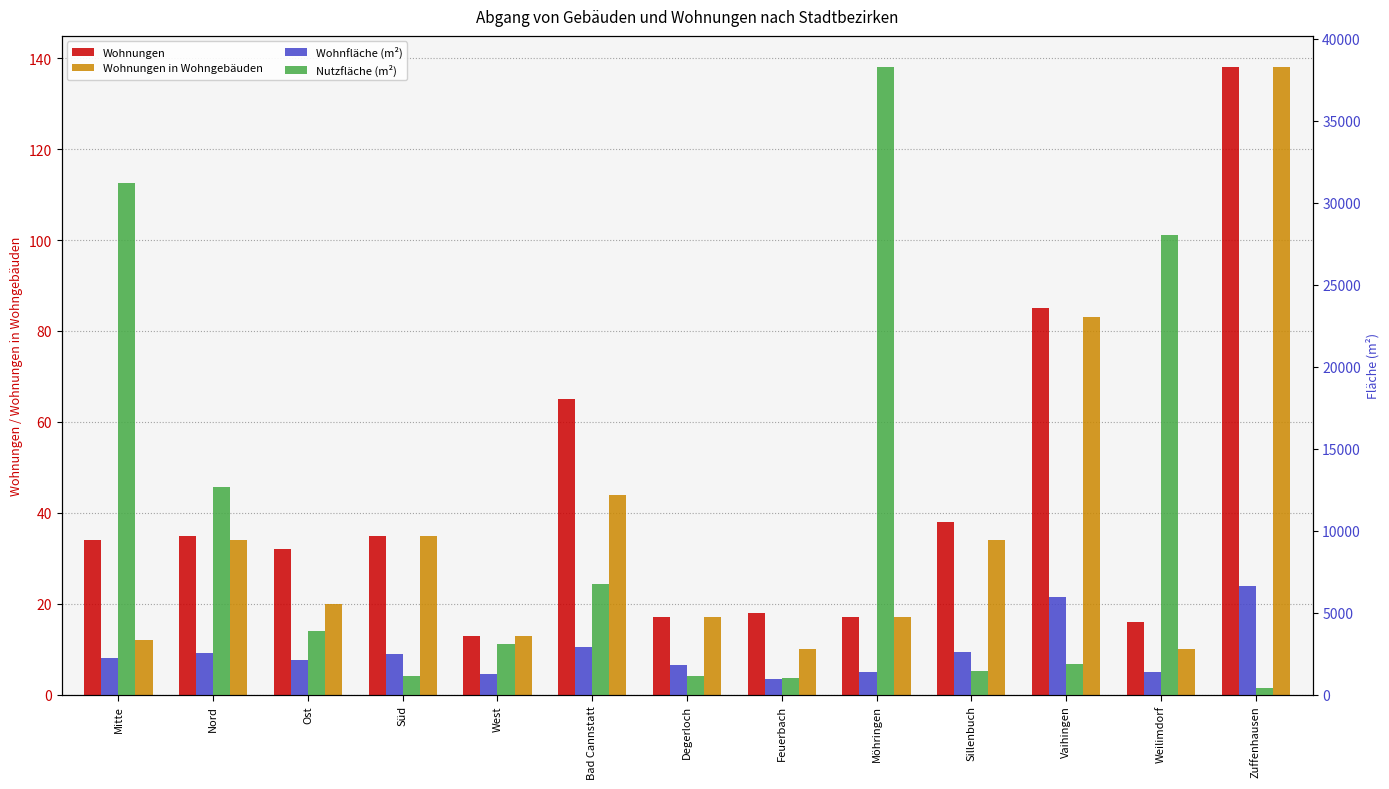

Reading left to right, extract all data points from this chart.

Wohnungen: Mitte=34	Nord=35	Ost=32	Süd=35	West=13	Bad Cannstatt=65	Degerloch=17	Feuerbach=18	Möhringen=17	Sillenbuch=38	Vaihingen=85	Weilimdorf=16	Zuffenhausen=138
Wohnungen in Wohngebäuden: Mitte=12	Nord=34	Ost=20	Süd=35	West=13	Bad Cannstatt=44	Degerloch=17	Feuerbach=10	Möhringen=17	Sillenbuch=34	Vaihingen=83	Weilimdorf=10	Zuffenhausen=138
Wohnfläche (m²): Mitte=2212	Nord=2518	Ost=2108	Süd=2482	West=1239	Bad Cannstatt=2926	Degerloch=1834	Feuerbach=972	Möhringen=1367	Sillenbuch=2629	Vaihingen=5980	Weilimdorf=1398	Zuffenhausen=6633
Nutzfläche (m²): Mitte=31219	Nord=12696	Ost=3901	Süd=1168	West=3099	Bad Cannstatt=6755	Degerloch=1167	Feuerbach=999	Möhringen=38271	Sillenbuch=1427	Vaihingen=1860	Weilimdorf=28013	Zuffenhausen=430